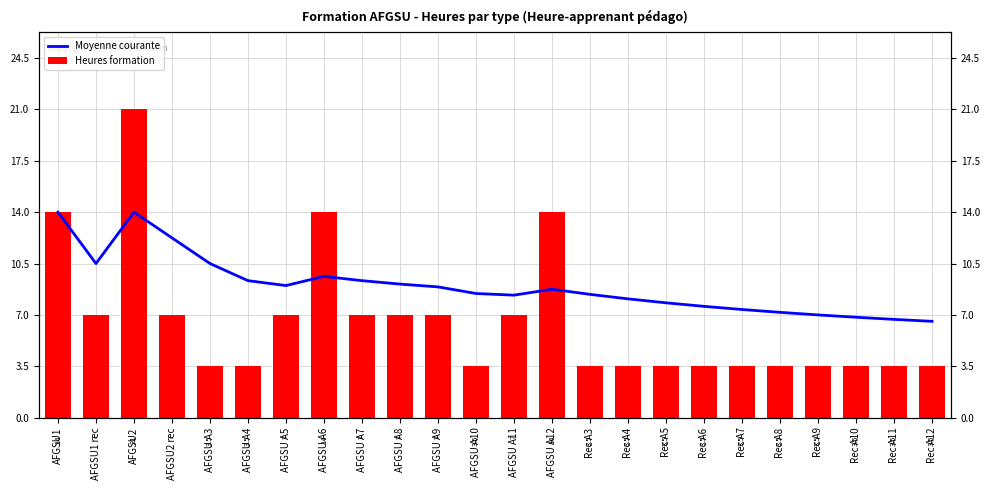

Reading left to right, extract all data points from this chart.

Moyenne courante: 14.0	10.5	14.0	12.2	10.5	9.3	9.0	9.6	9.3	9.1	8.9	8.5	8.3	8.8	8.4	8.1	7.8	7.6	7.4	7.2	7.0	6.8	6.7	6.6
Heures formation: 14.0	7.0	21.0	7.0	3.5	3.5	7.0	14.0	7.0	7.0	7.0	3.5	7.0	14.0	3.5	3.5	3.5	3.5	3.5	3.5	3.5	3.5	3.5	3.5